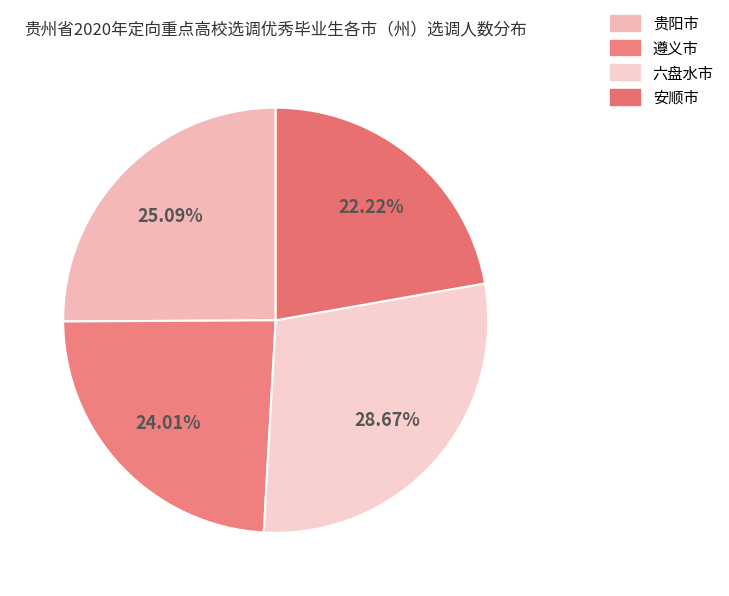

What percentage is the 遵义市 slice, to the nearest percent?

24%